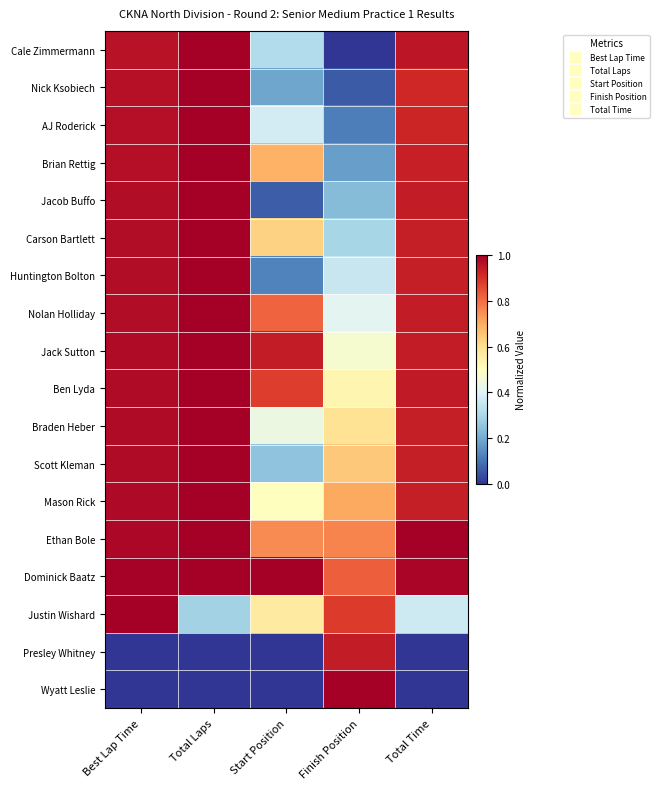

Between Best Lap Time and Total Time, which series saw the biggest shift?

Justin Wishard